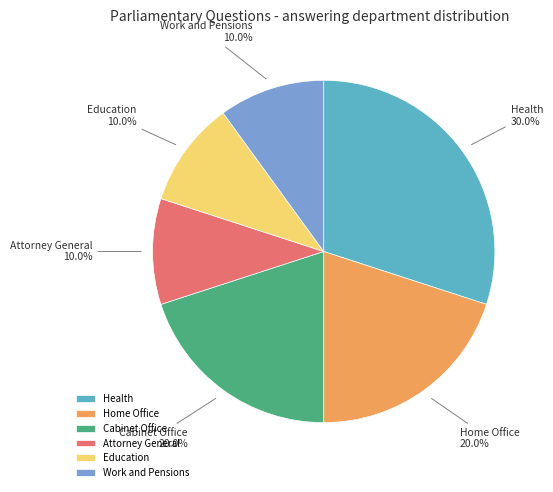

Approximately how many times larger is the value at Cabinet Office compared to Work and Pensions?

2.0